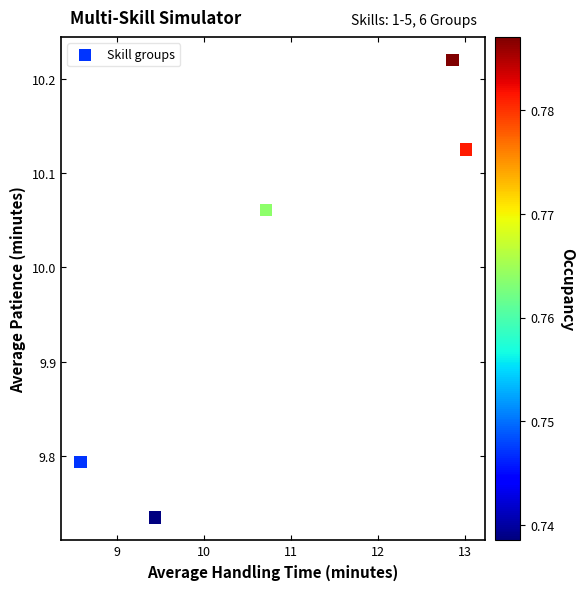

What is the range of Y values (max minus min)?

0.5